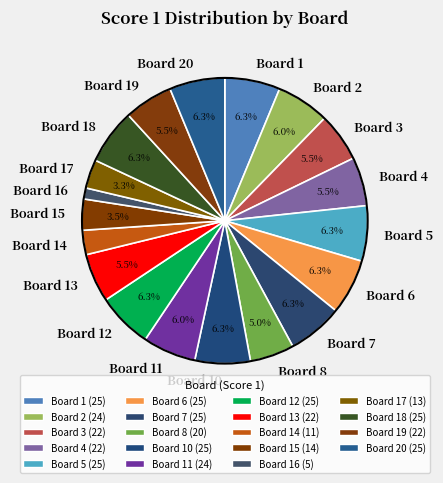

Count the number of slices in the pie.

19